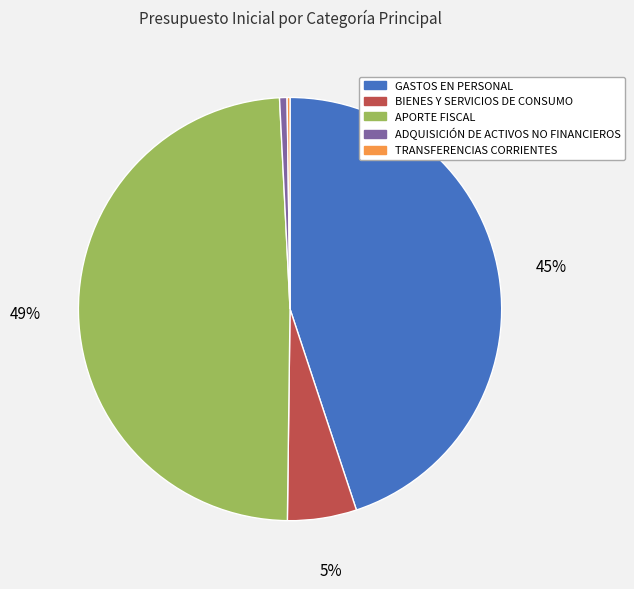

True or false: APORTE FISCAL accounts for 49% of the total.

True